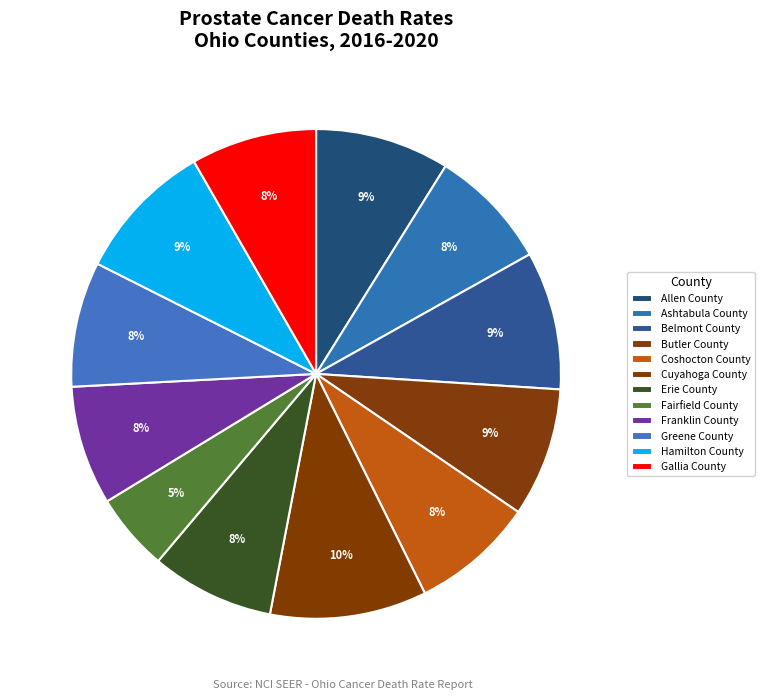

What percentage is NOT represented by Hamilton County?

90.7%